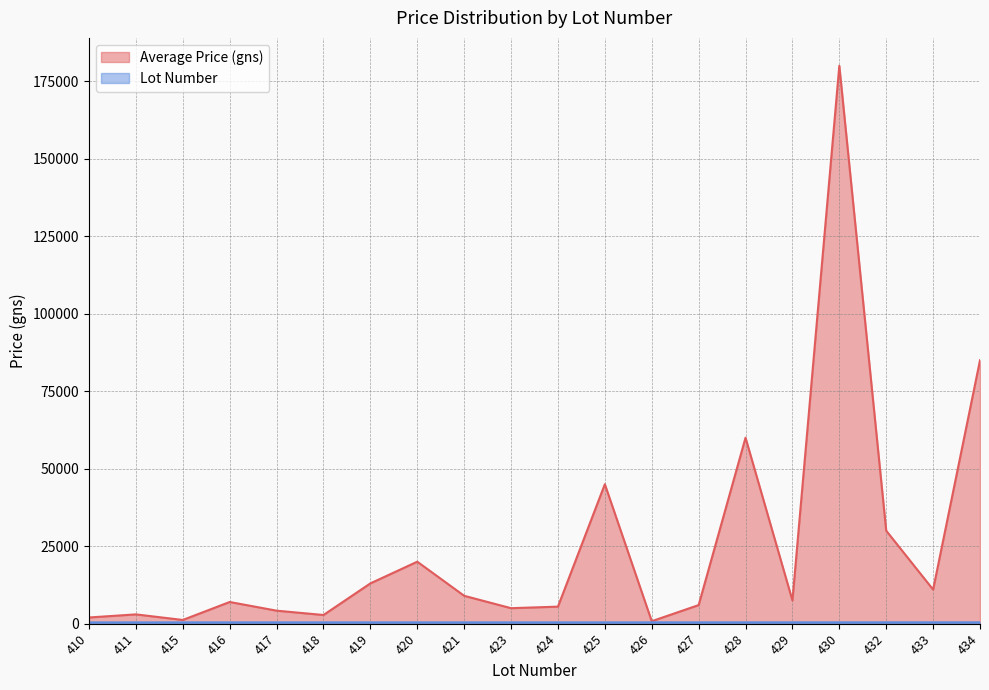

Does the chart have visible grid lines?

Yes